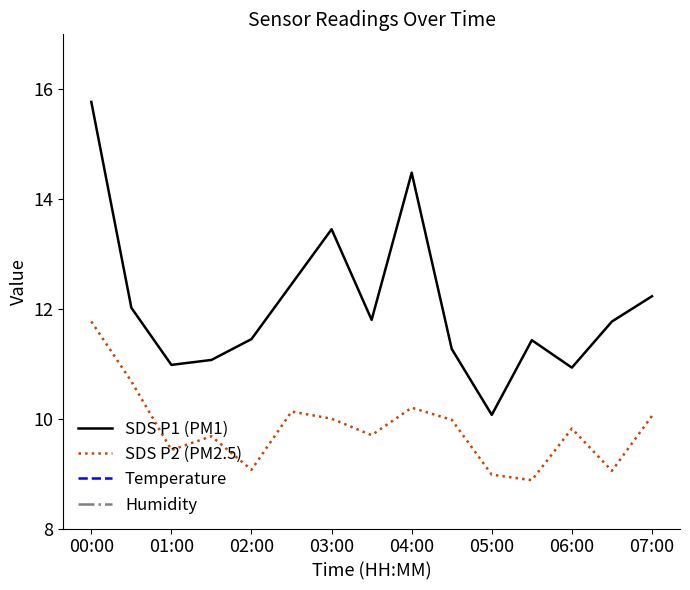

Is the value of SDS P2 (PM2.5) at 05:00 greater than the value of SDS P1 (PM1) at 01:00?

No